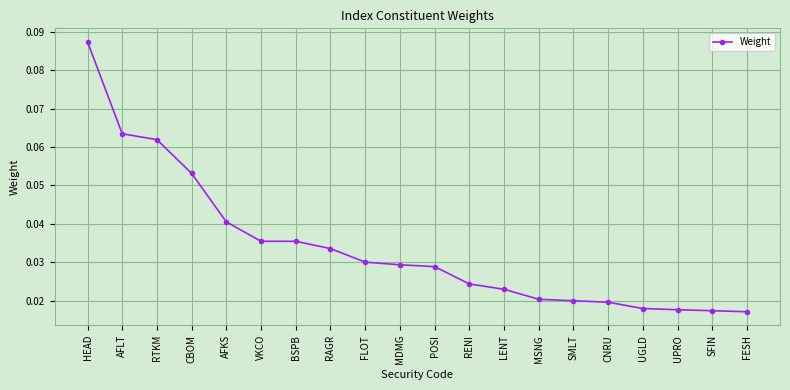

How many data points does each series have?

20